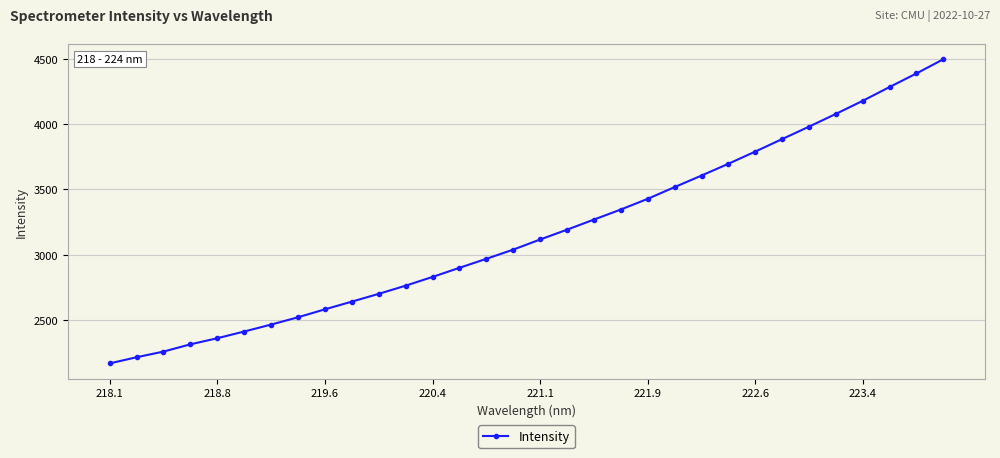

What is the difference between the maximum and minimum values?

2326.4